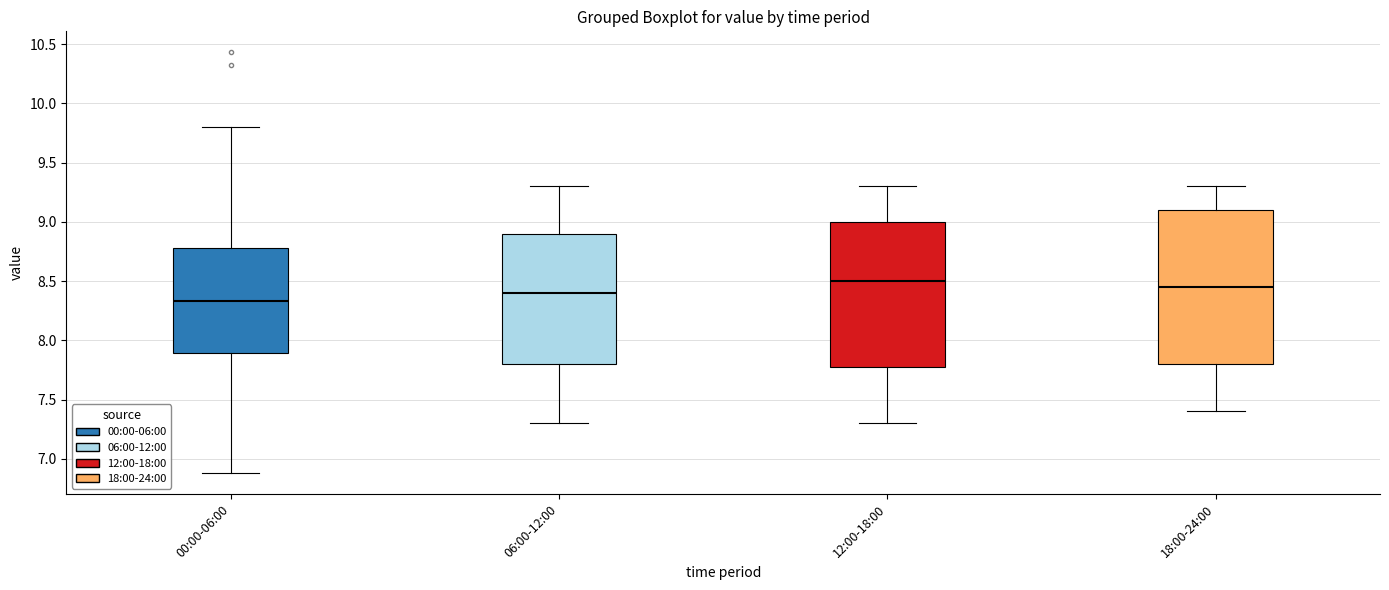

Which box's median line is the highest?

12:00-18:00